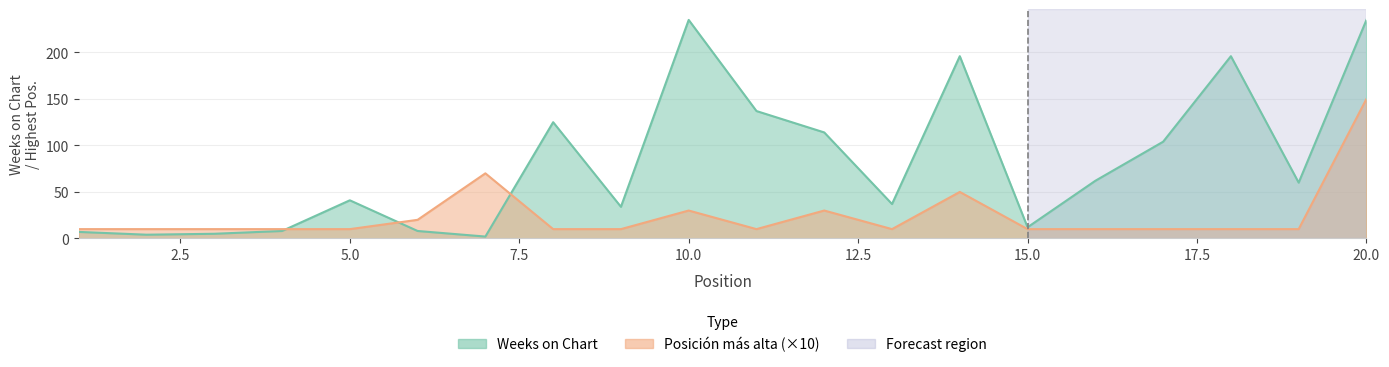

Where is the first local maximum for Weeks on Chart?

5